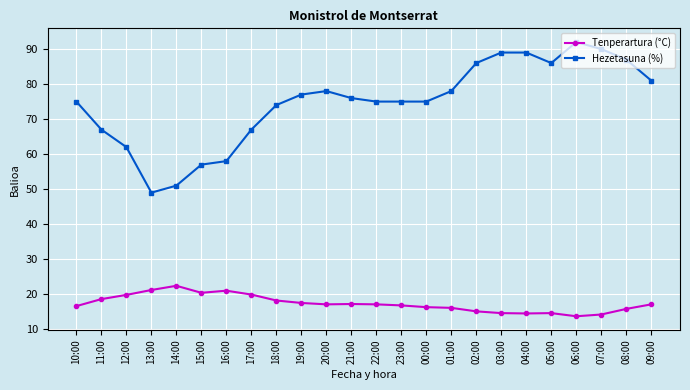

Between 18:00 and 03:00, which series saw the biggest shift?

Hezetasuna (%)